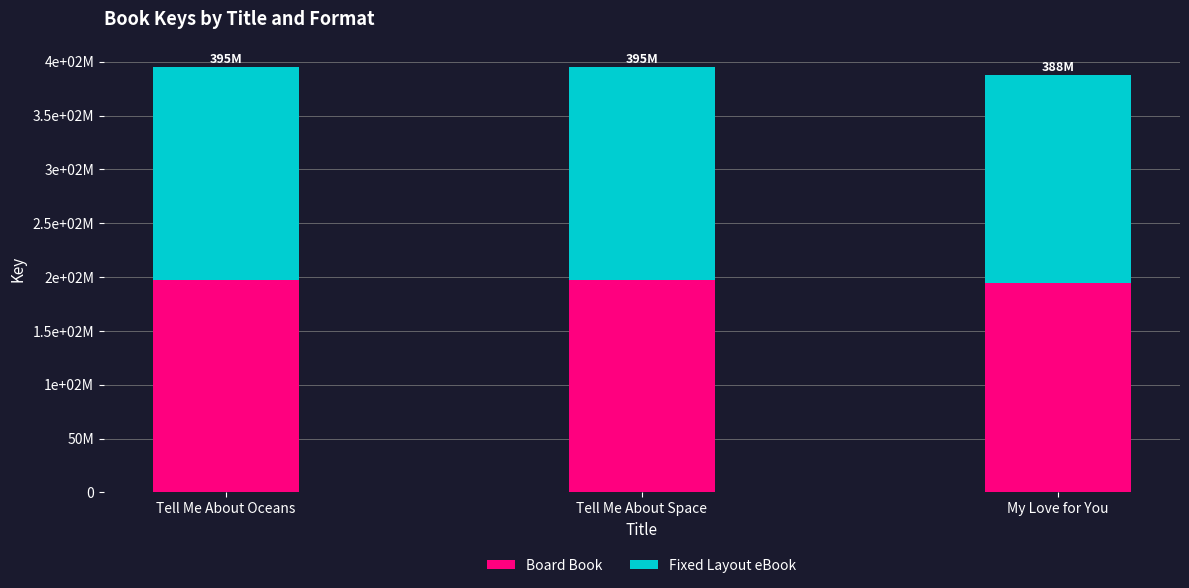

Are the bars grouped side by side (vs. stacked)?

No